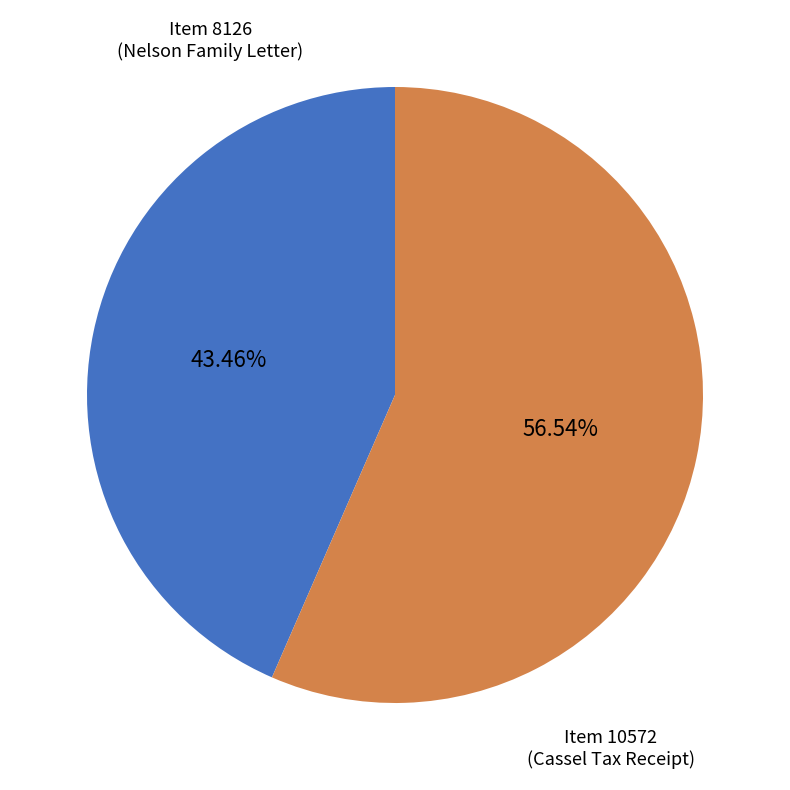

Rank the categories by value from lowest to highest.

Item 8126 (Nelson Family Letter), Item 10572 (Cassel Tax Receipt)